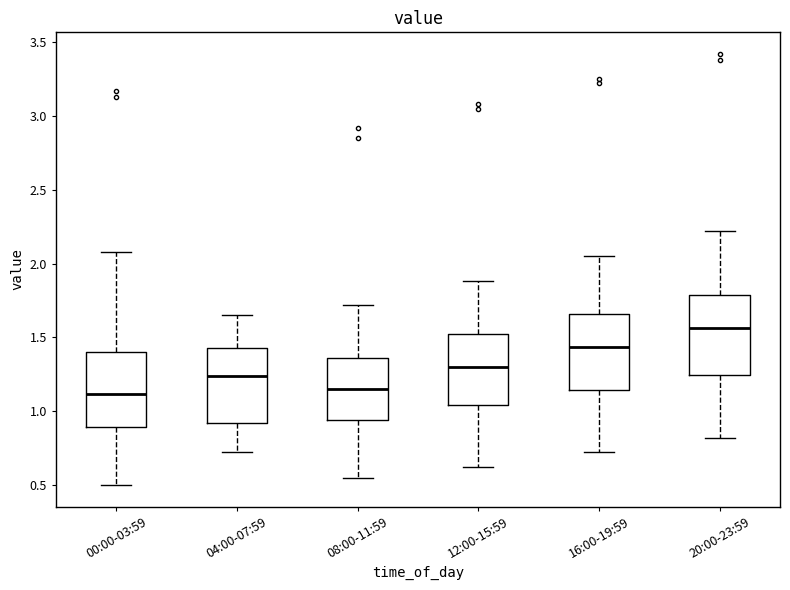

Reading left to right, transcribe this box plot: for each box, give where its median line is, the range the box spans, and where its two whiskers end, as read against the y-axis. The values are not printed on the chart, so give them approximately, as read against the axis.

00:00-03:59: median 1.10, box 0.90 to 1.40, whiskers 0.50 to 2.10
04:00-07:59: median 1.25, box 0.90 to 1.45, whiskers 0.70 to 1.65
08:00-11:59: median 1.15, box 0.95 to 1.35, whiskers 0.55 to 1.70
12:00-15:59: median 1.30, box 1.05 to 1.50, whiskers 0.60 to 1.90
16:00-19:59: median 1.45, box 1.15 to 1.65, whiskers 0.70 to 2.05
20:00-23:59: median 1.55, box 1.25 to 1.80, whiskers 0.80 to 2.20